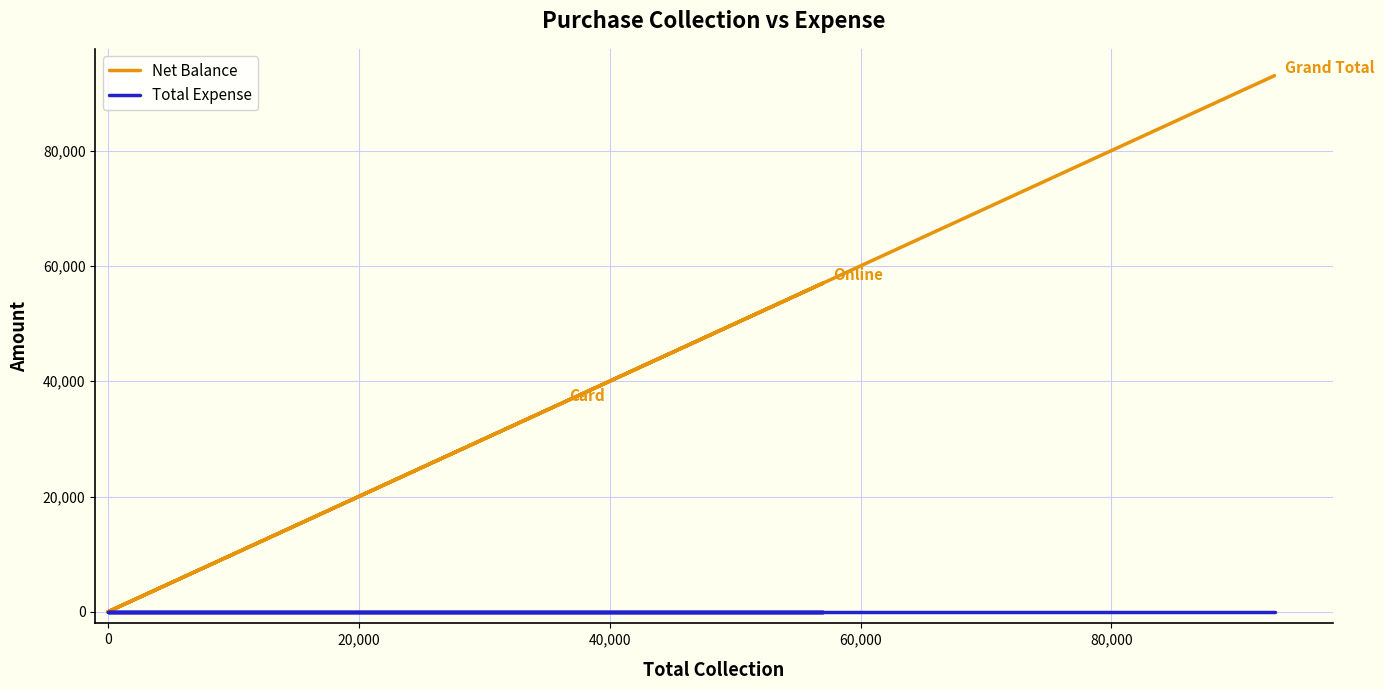

How many categories are shown in the chart?

6